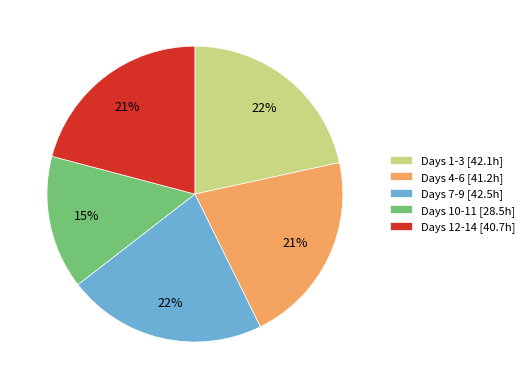

What is the ratio of the value at Days 4-6 [41.2h] to the value at Days 12-14 [40.7h]?

1.0